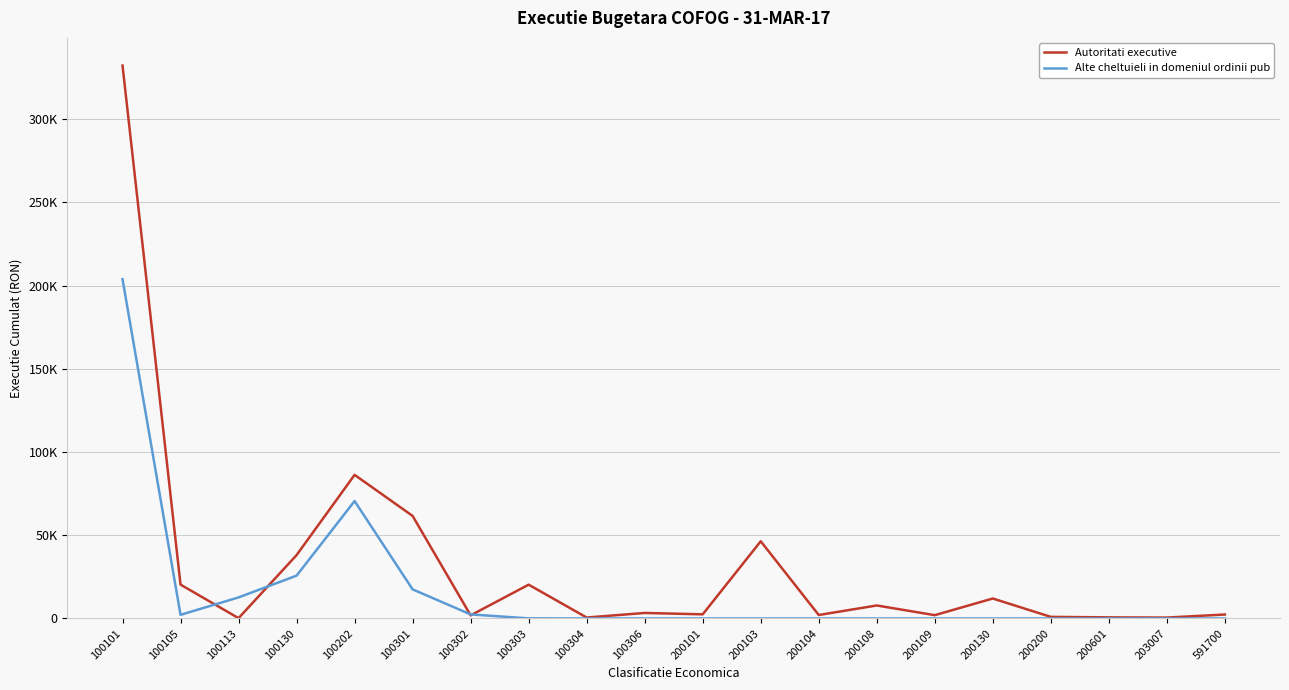

Reading left to right, list all the values displayed in this chart.

Autoritati executive: 332249.0	20355.0	204.0	38083.0	86301.0	61630.0	1881.0	20316.0	584.0	3320.0	2497.7	46401.6	2092.1	7822.9	1991.1	12007.1	964.8	674.3	553.0	2385.5
Alte cheltuieli in domeniul ordinii pub: 203878.0	2196.0	12666.0	25743.0	70563.0	17493.0	2440.0	77.0	0.0	0.0	0.0	0.0	0.0	0.0	0.0	0.0	0.0	0.0	0.0	0.0